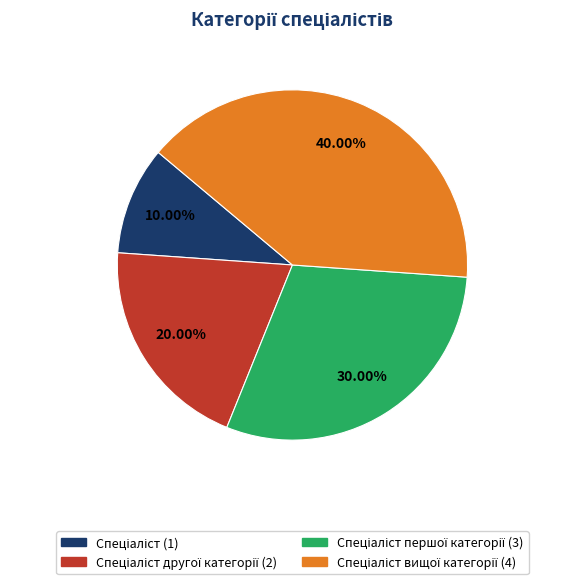

How many slices are in this pie chart?

4